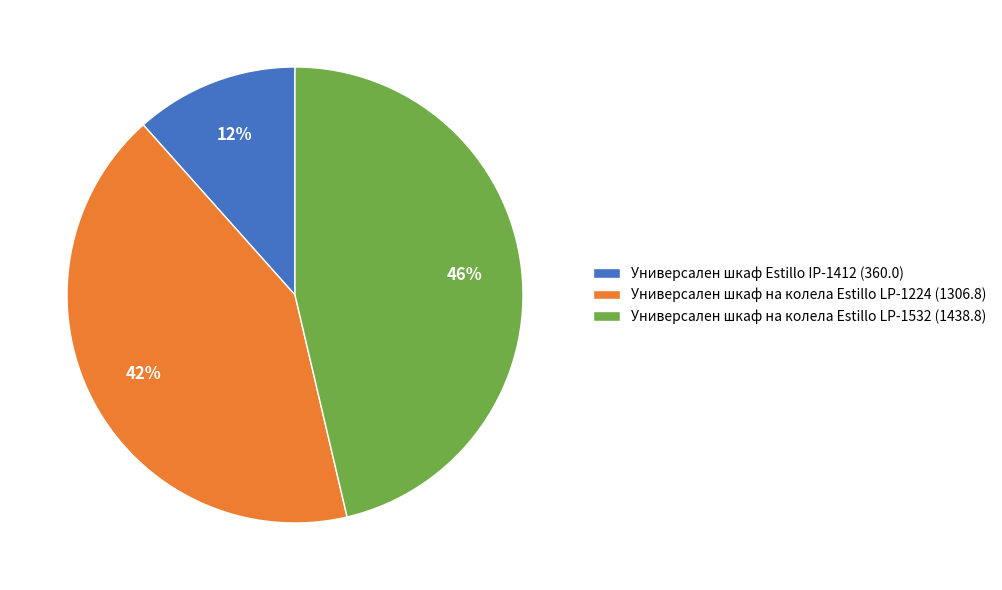

What is the largest slice in the pie chart?

Универсален шкаф на колела Estillo LP-1532